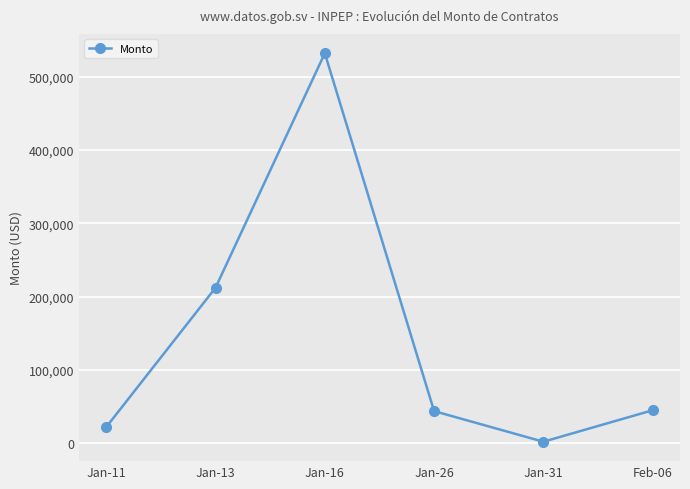

What is the value of the 6th point from the left?

45099.5